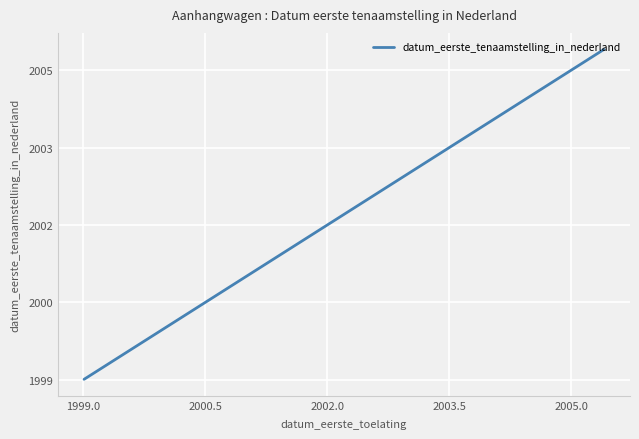

What is the greatest value displayed?

2005.4